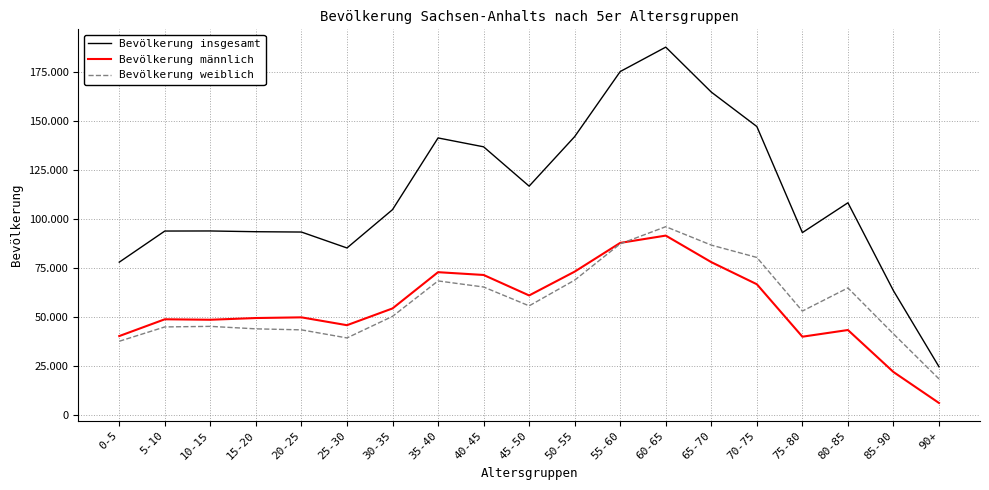

Does the chart have visible grid lines?

Yes